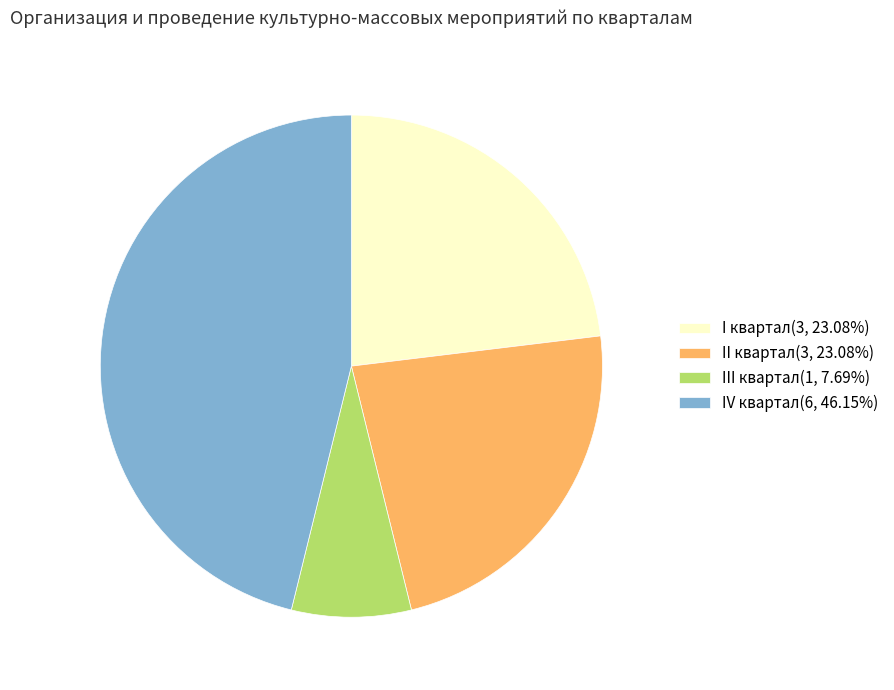

Combined, do II квартал(3, 23.08%) and IV квартал(6, 46.15%) account for over 50%?

Yes